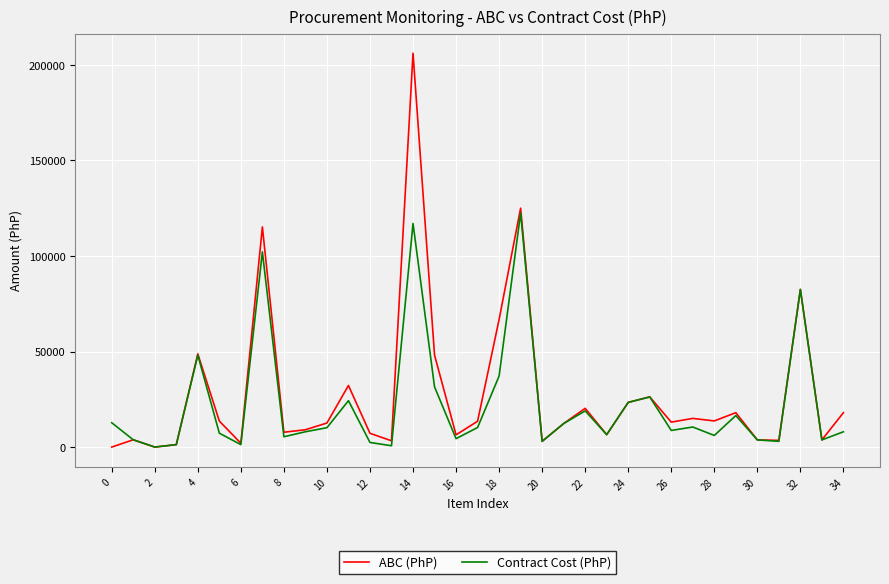

Rank the series by their maximum value, from lowest to highest.

Contract Cost (PhP), ABC (PhP)